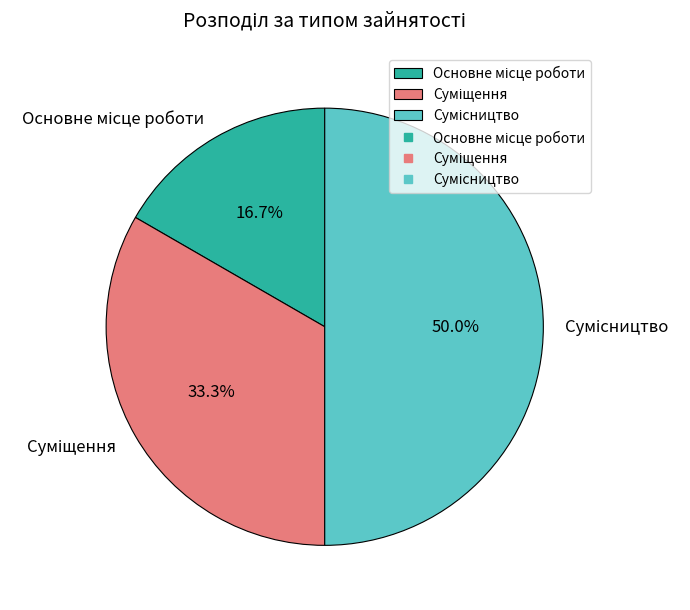

To the nearest percent, what portion does Сумісництво represent?

50%